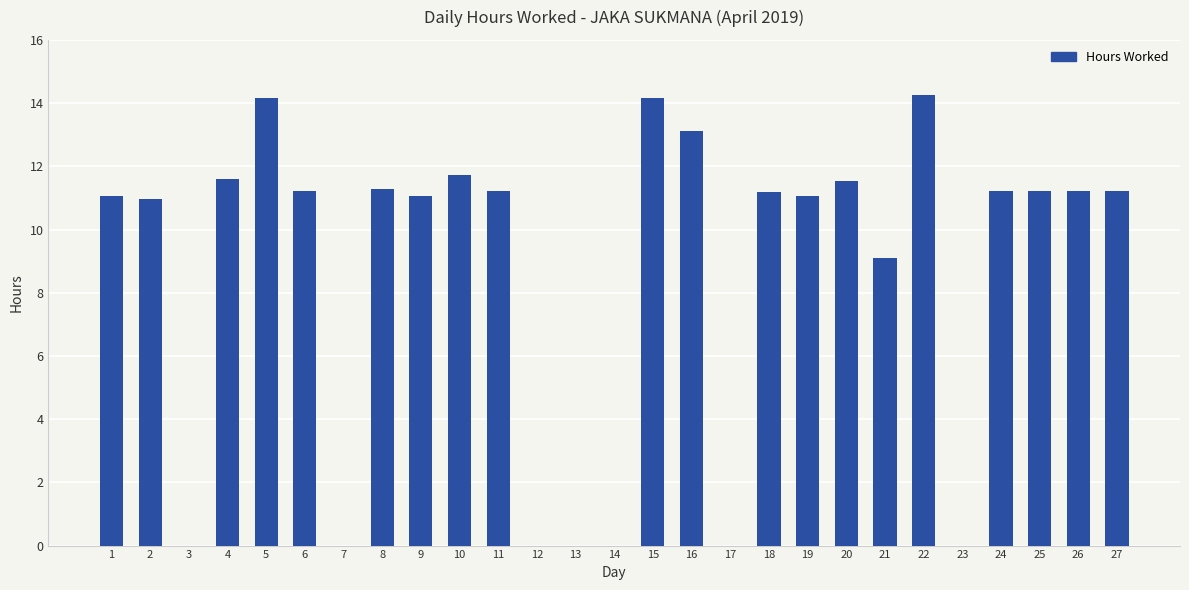

How many categories are shown in the chart?

27